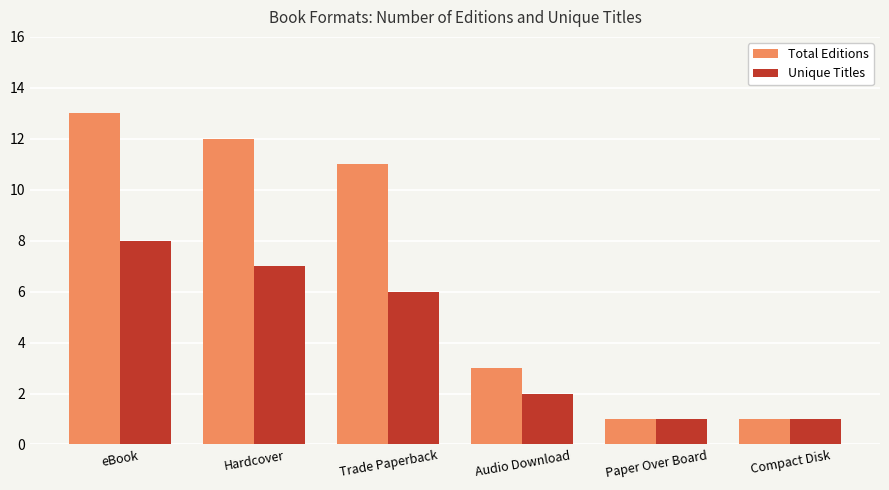

How many data points does each series have?

6